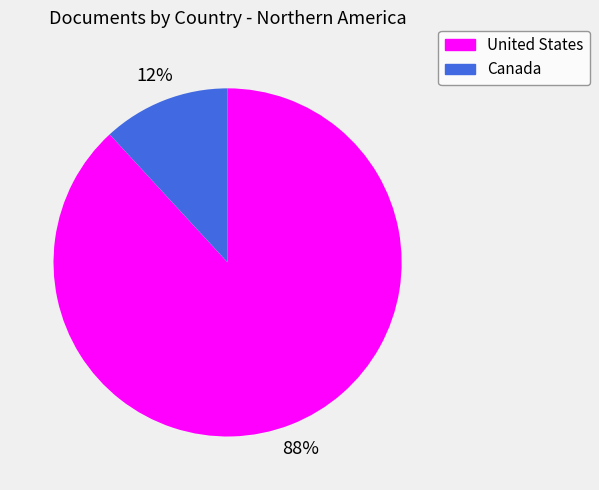

How many segments does this pie chart have?

2